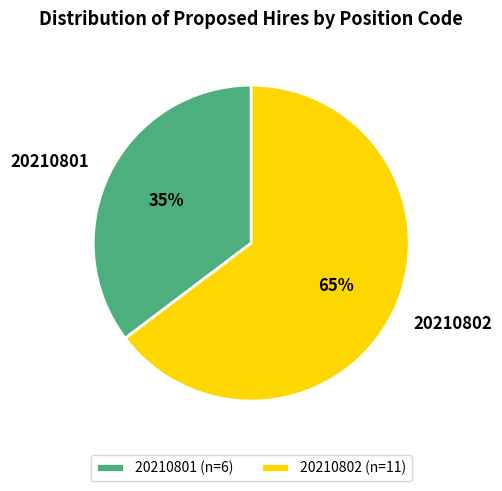

Which has a higher value, 20210801 or 20210802?

20210802